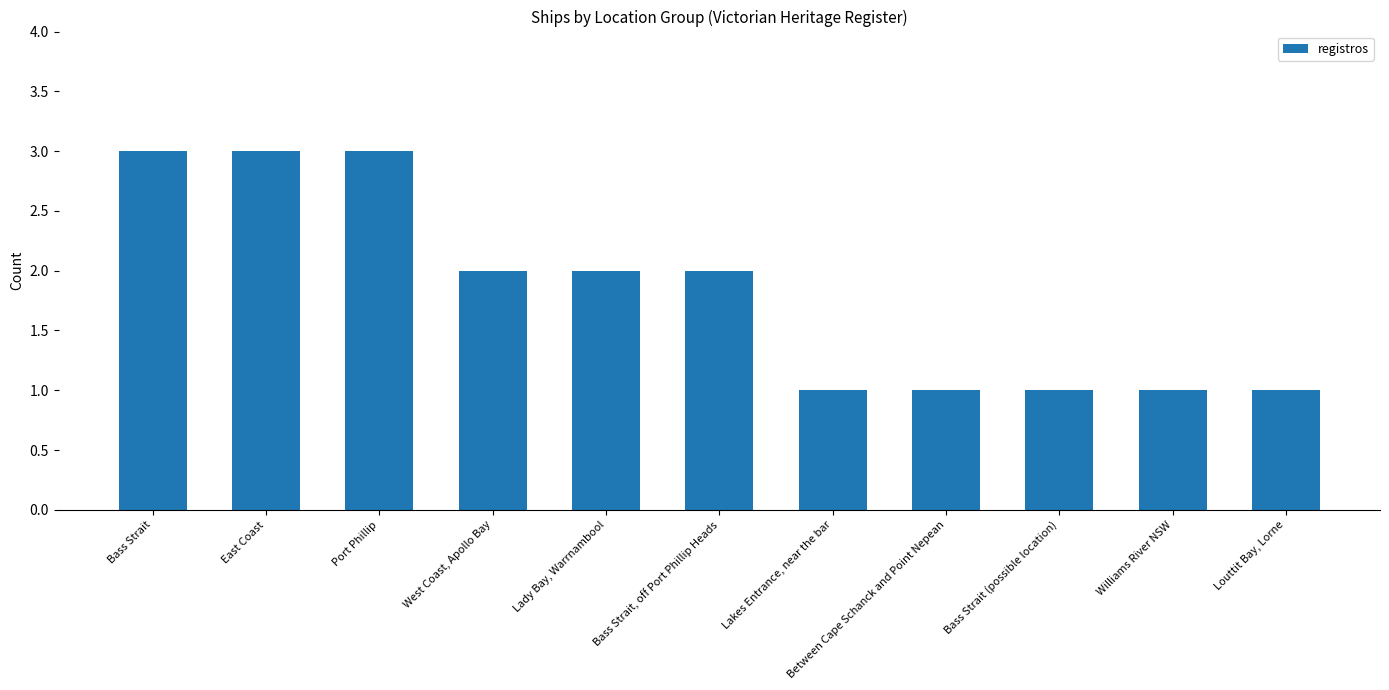

Read the value at Bass Strait.

3